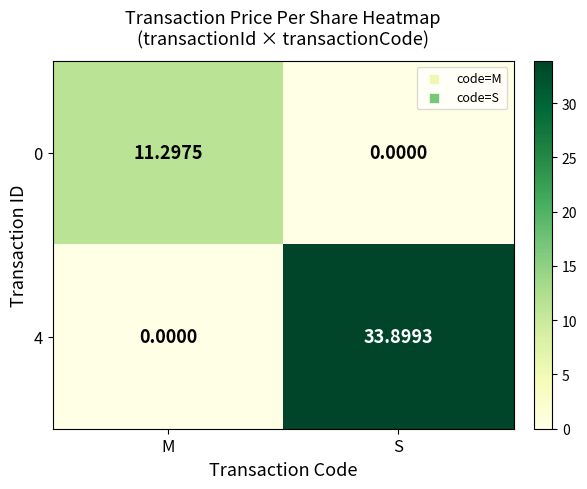

At which category does the chart reach its peak across all series?

S